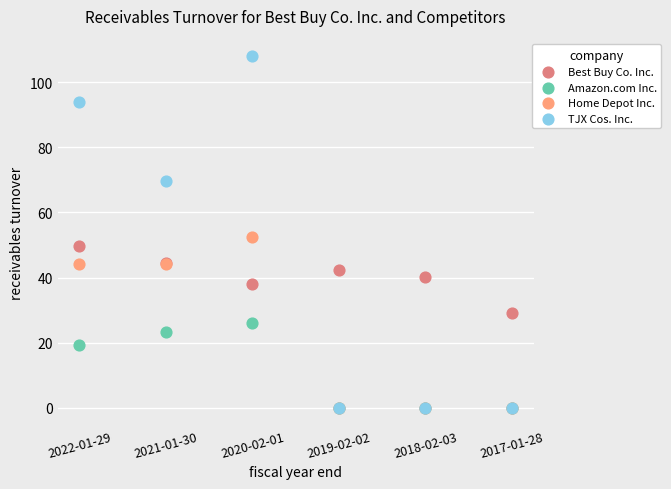

Which series has the widest spread of Y values?

TJX Cos. Inc.